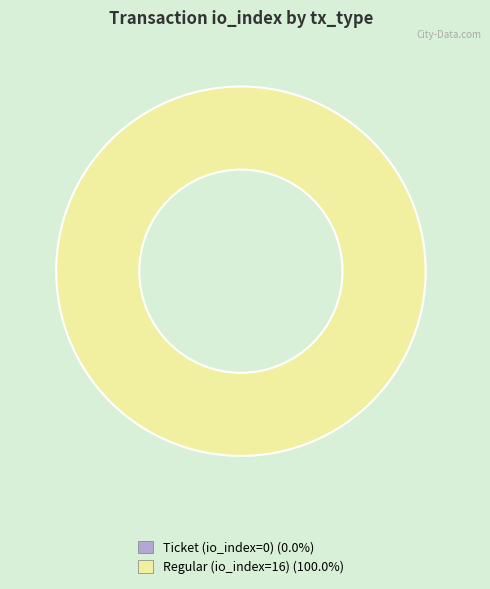

Rank the categories by value from lowest to highest.

Ticket (io_index=0), Regular (io_index=16)